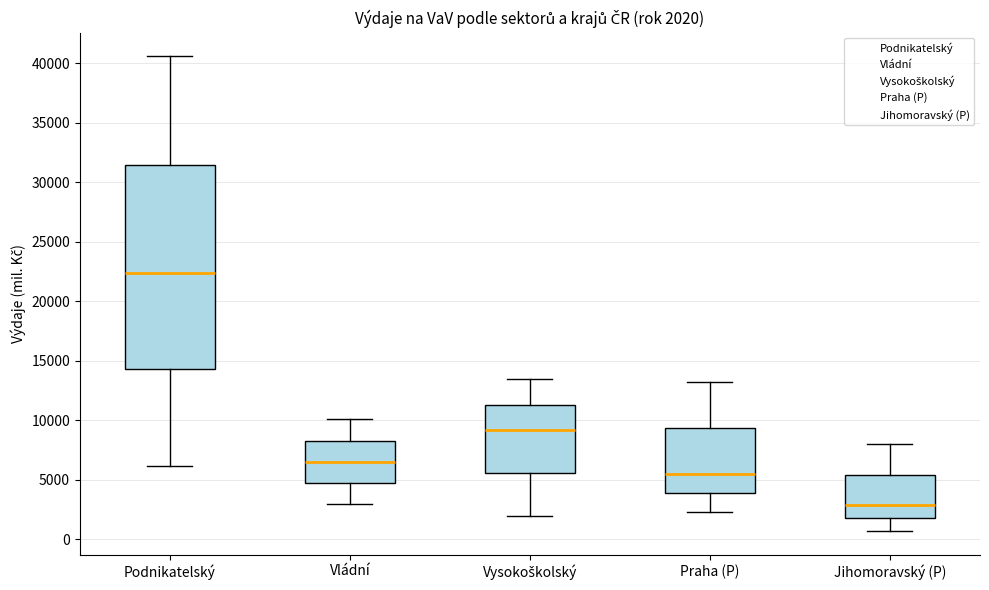

Which box has the highest median line?

Podnikatelský